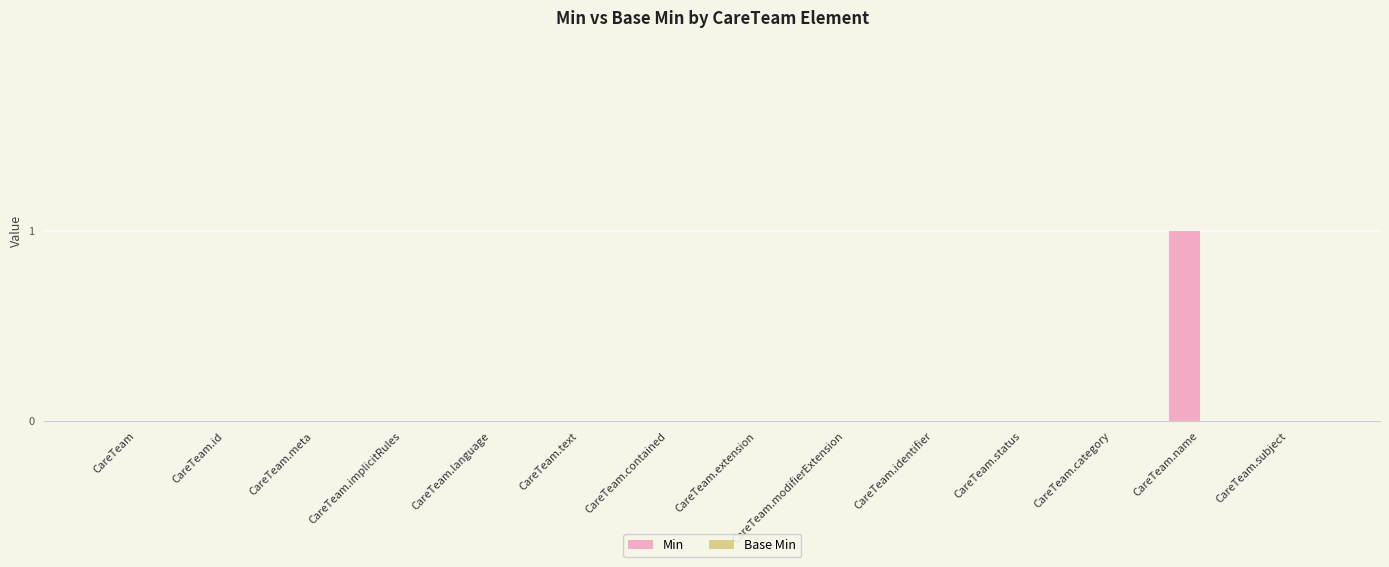

The chart shows a value of 0 at CareTeam.subject. True or false?

True